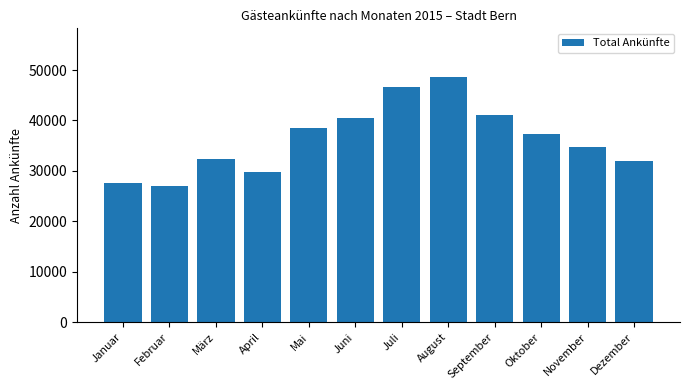

True or false: the data shows 48558 at August.

True